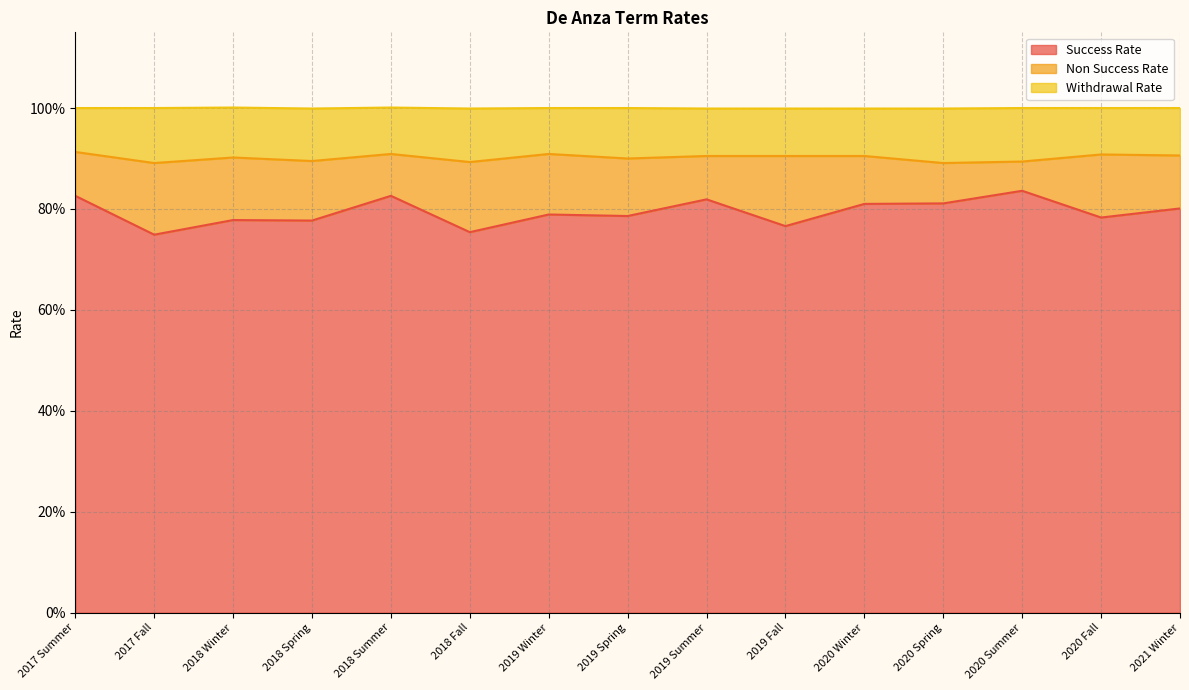

True or false: Success Rate has a value of 0.8 at 2019 Spring.

True